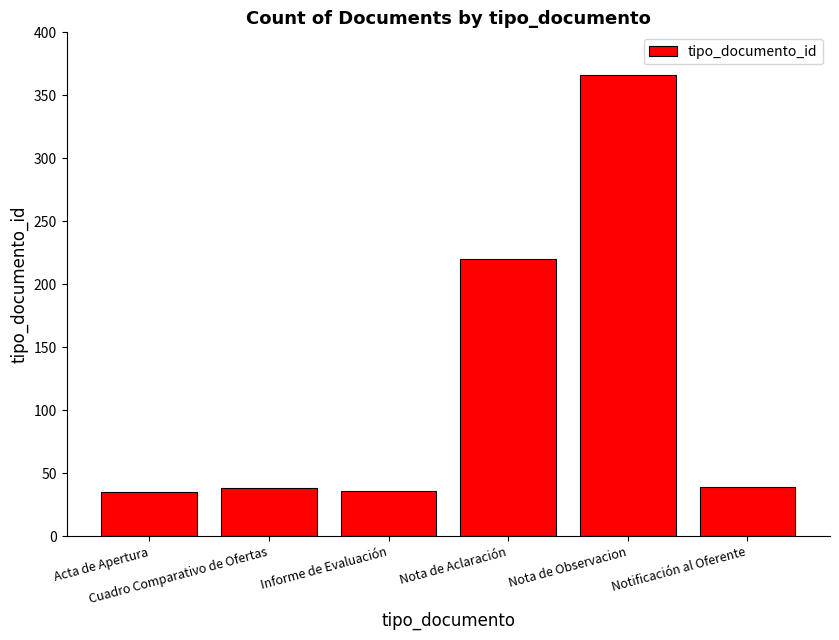

How many data points does each series have?

6